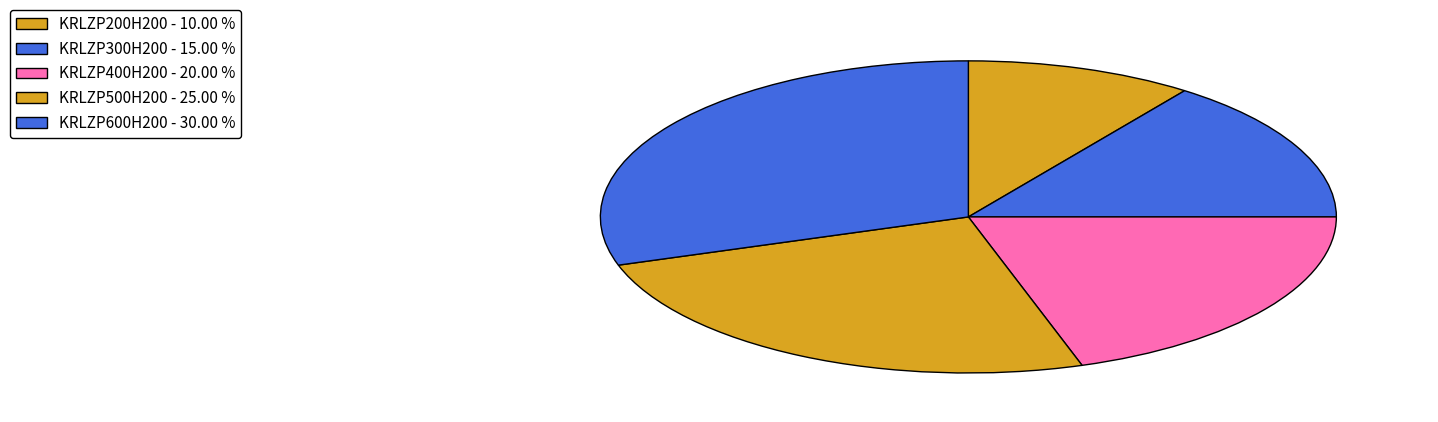

To the nearest percent, what is the average slice percentage?

20%